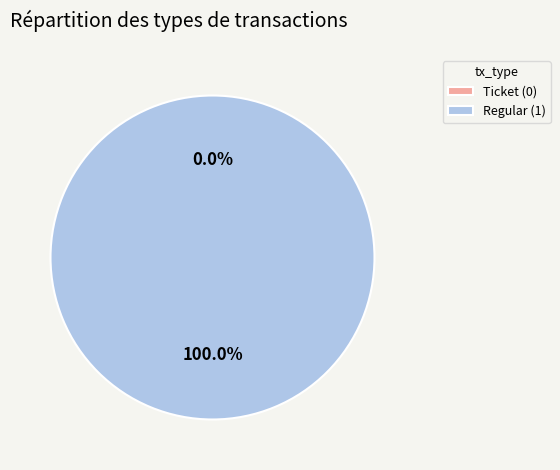

Which category has the smallest portion of the pie?

Ticket